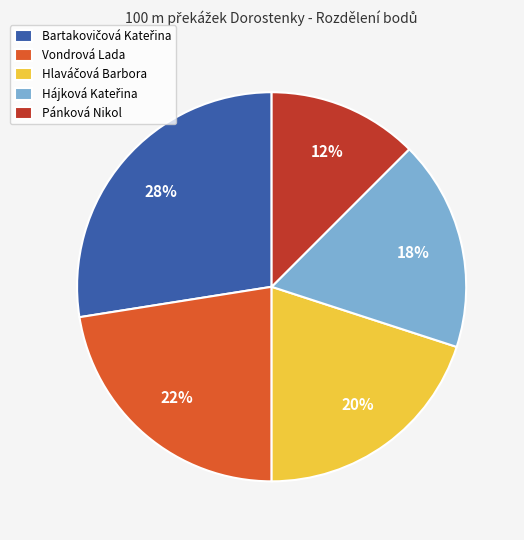

How many segments does this pie chart have?

5